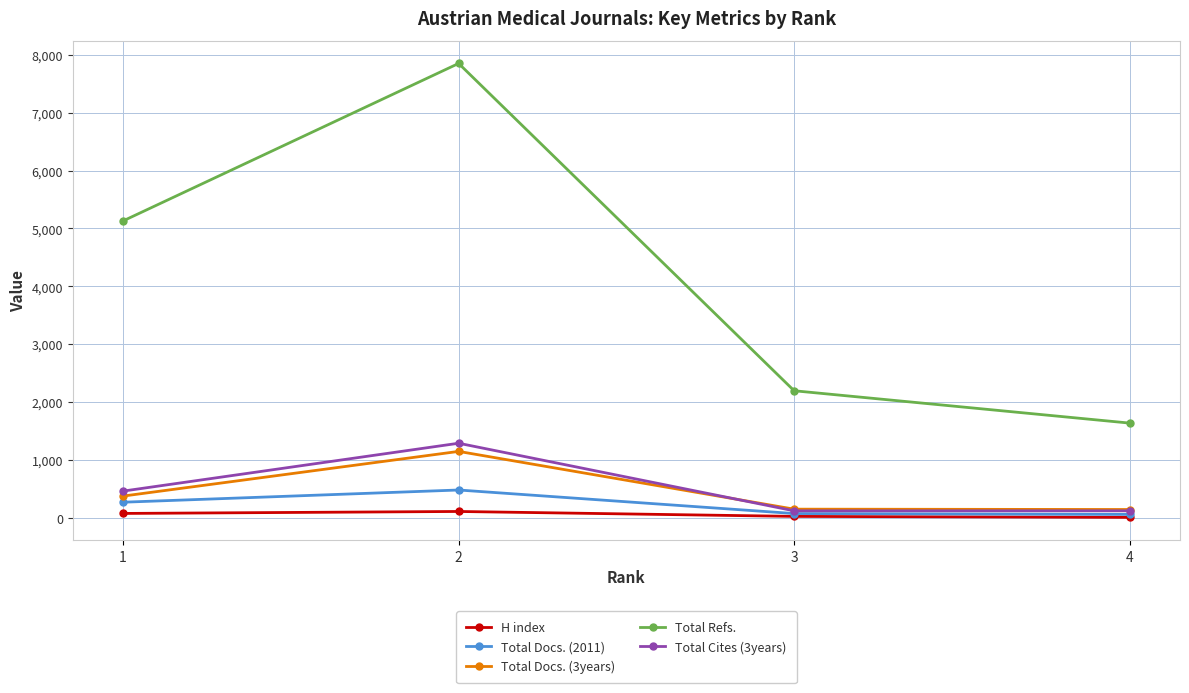

What is the average value of the H index series?

54